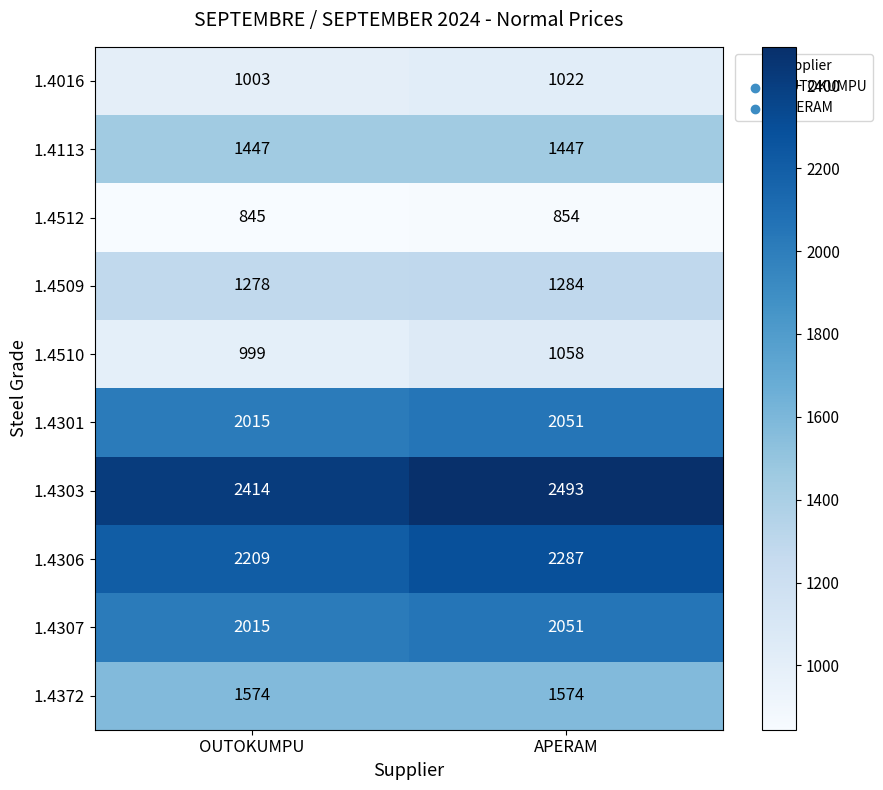

What is the minimum value shown in the chart?

845